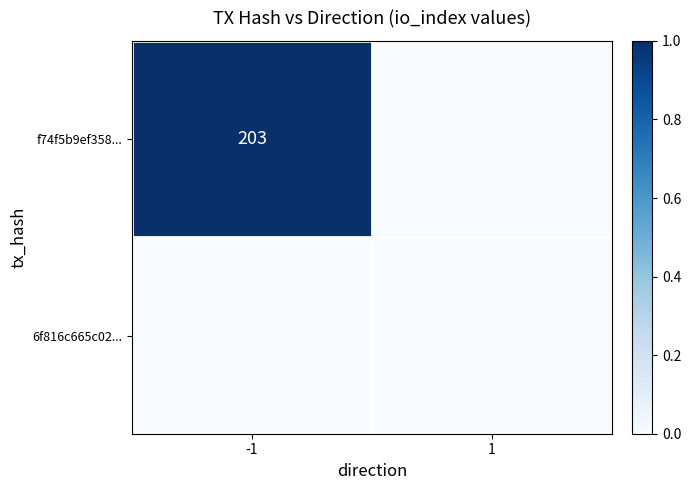

At how many categories does at least one series exceed 0?

1